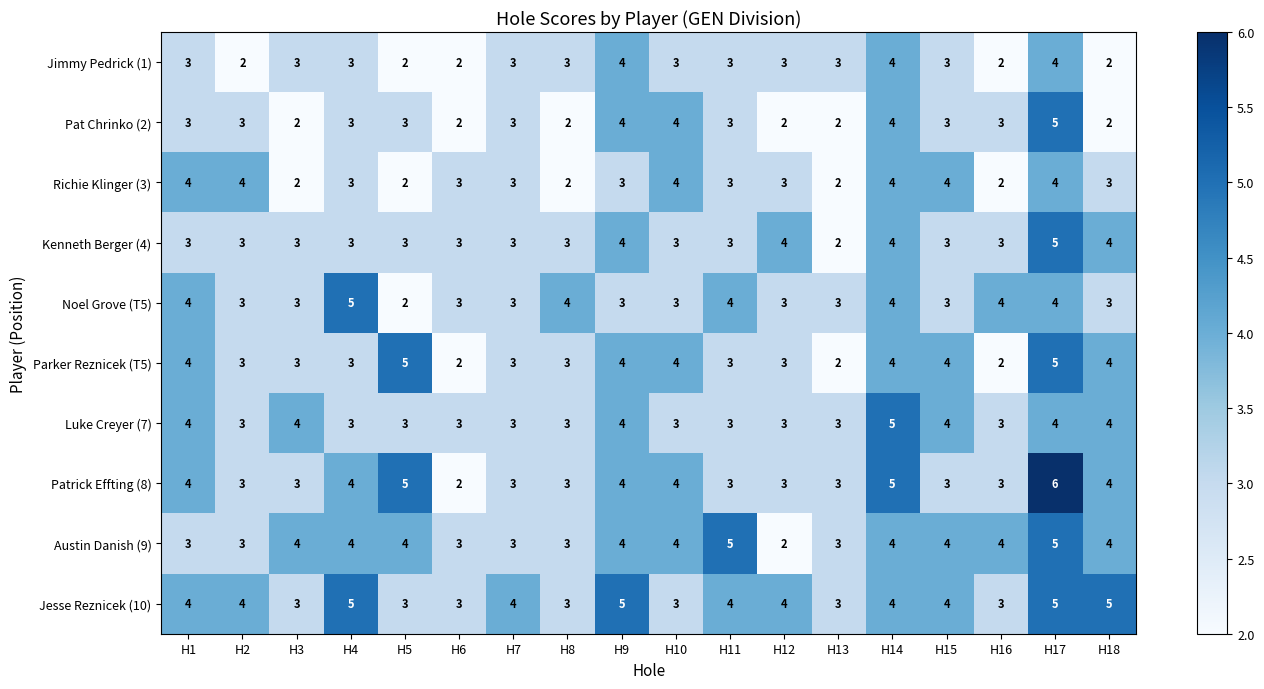

What is the sum of all Jimmy Pedrick (1) values?

52